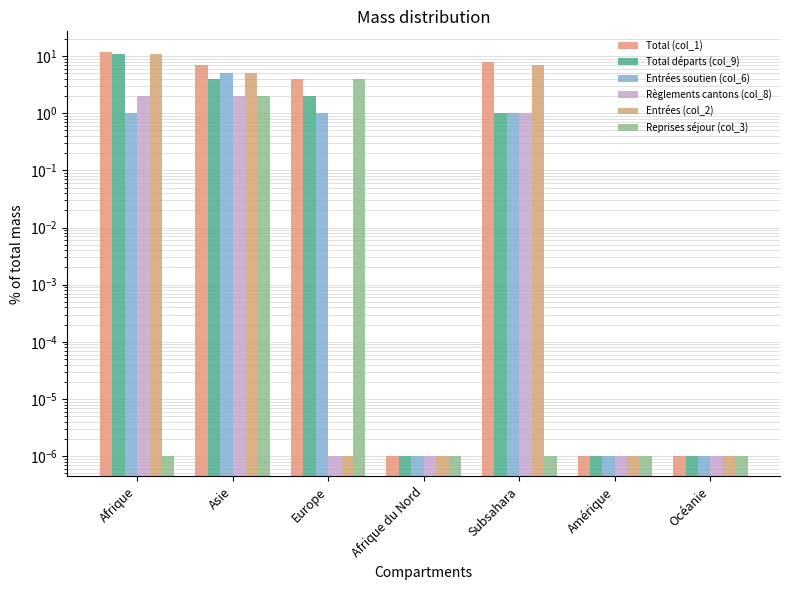

The value of Règlements cantons (col_8) at Subsahara is 0.4. True or false?

False